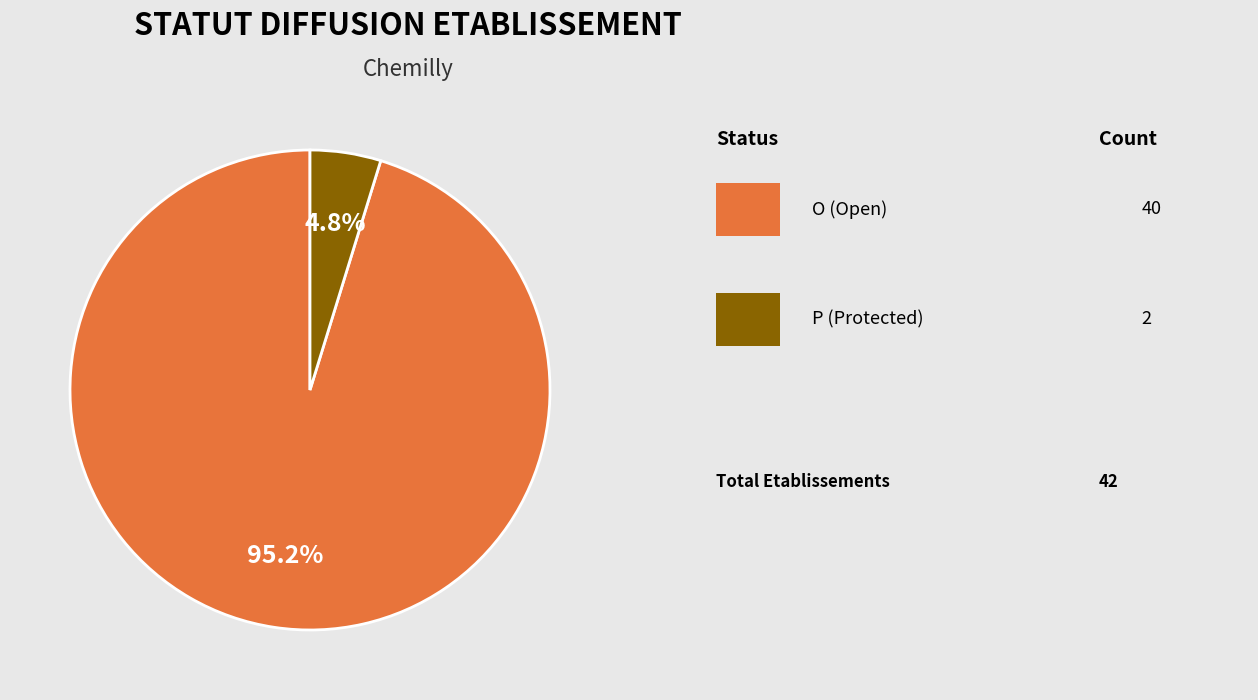

Is there a majority slice in this chart?

Yes